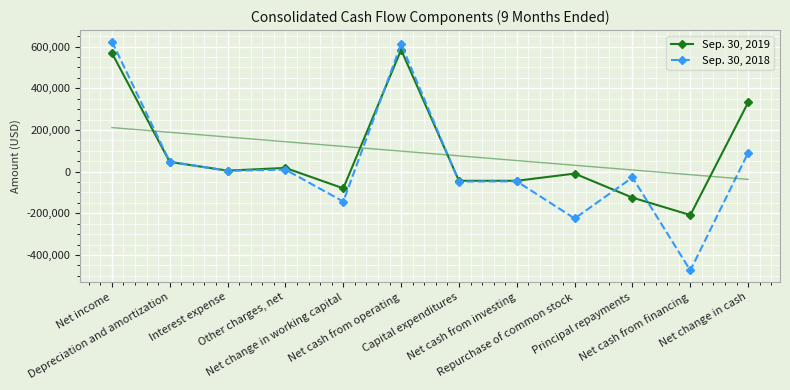

The Sep. 30, 2019 series shows 2558 at Interest expense. True or false?

False